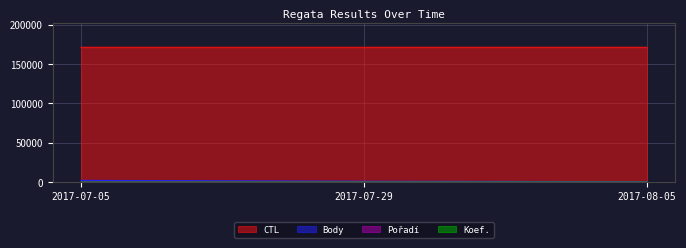

What is the total value across all series at 2017-07-05?

173522